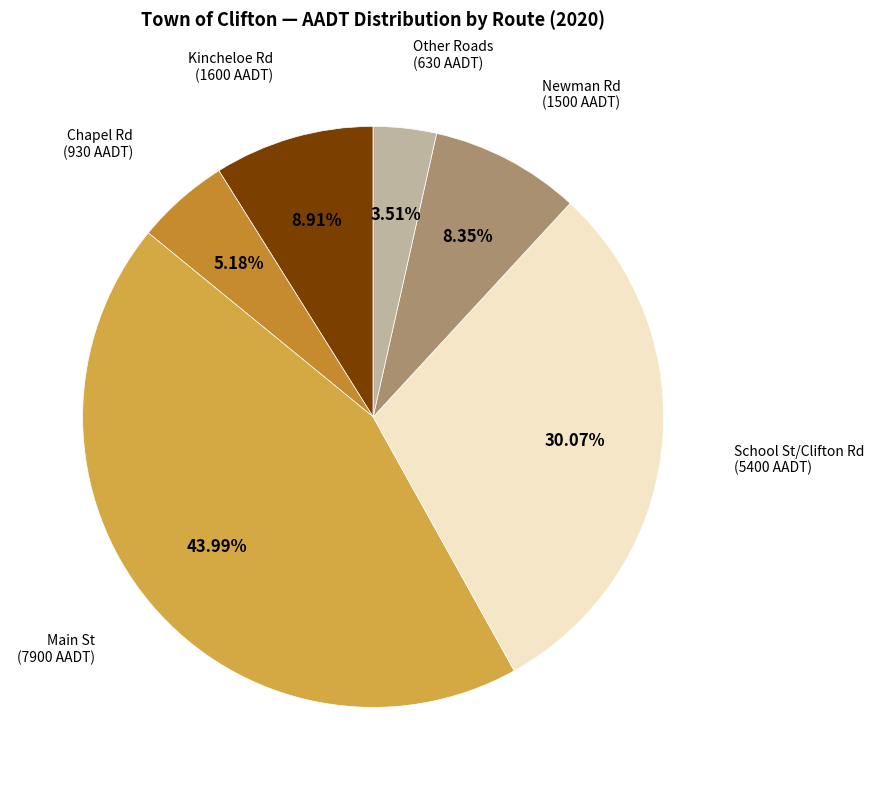

Is there a majority slice in this chart?

No